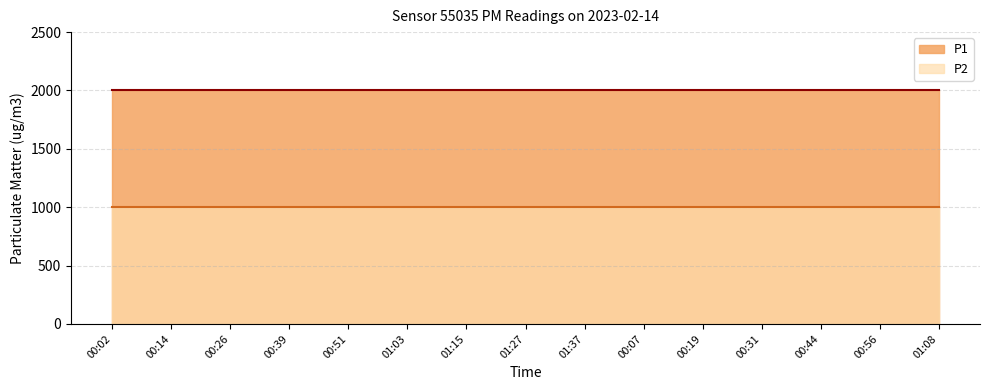

At which category does the chart reach its peak across all series?

00:02